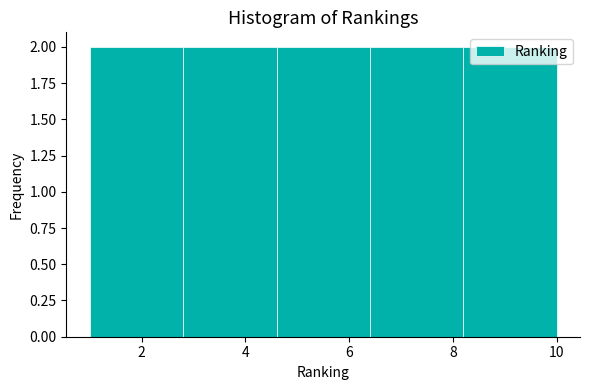

Reading left to right, list every bar in this chart as the range it spans on the x-axis followed by its height. The values are not printed on the chart, so give them approximately, as read against the axis.

1.0 to 2.8: 2
2.8 to 4.6: 2
4.6 to 6.4: 2
6.4 to 8.2: 2
8.2 to 10.0: 2